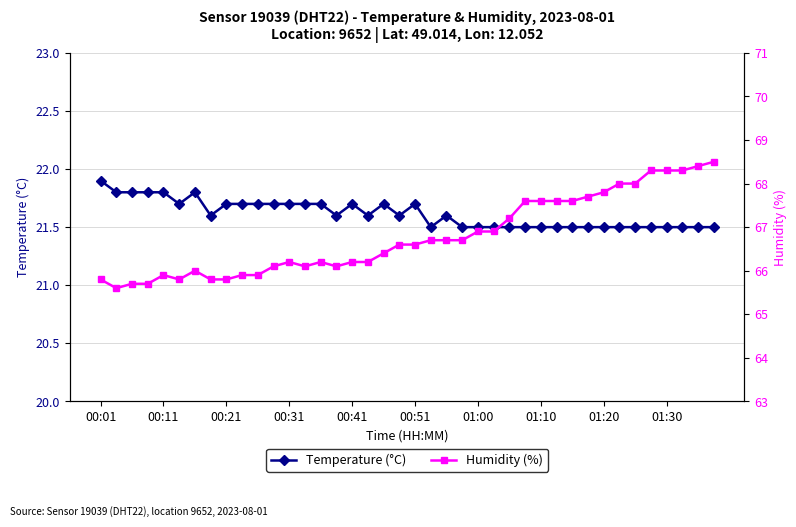

Rank the series by their average value, from lowest to highest.

temperature, humidity